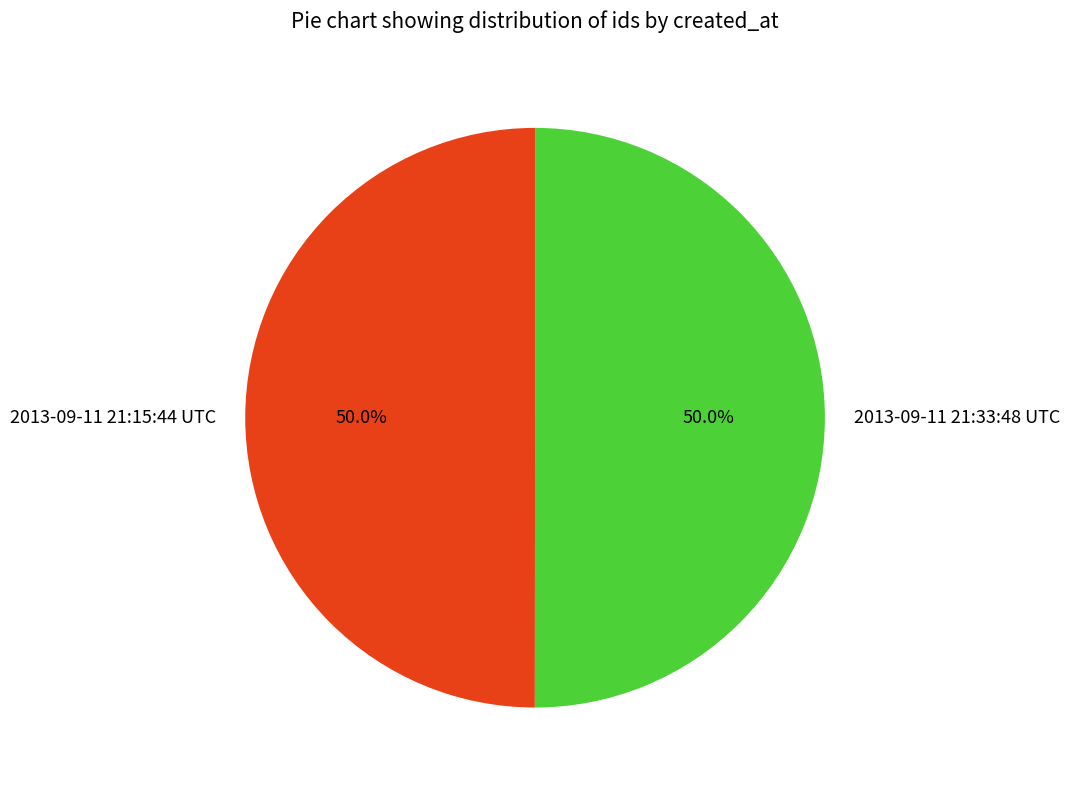

To the nearest percent, what is the combined percentage of 2013-09-11 21:33:48 UTC and 2013-09-11 21:15:44 UTC?

100%